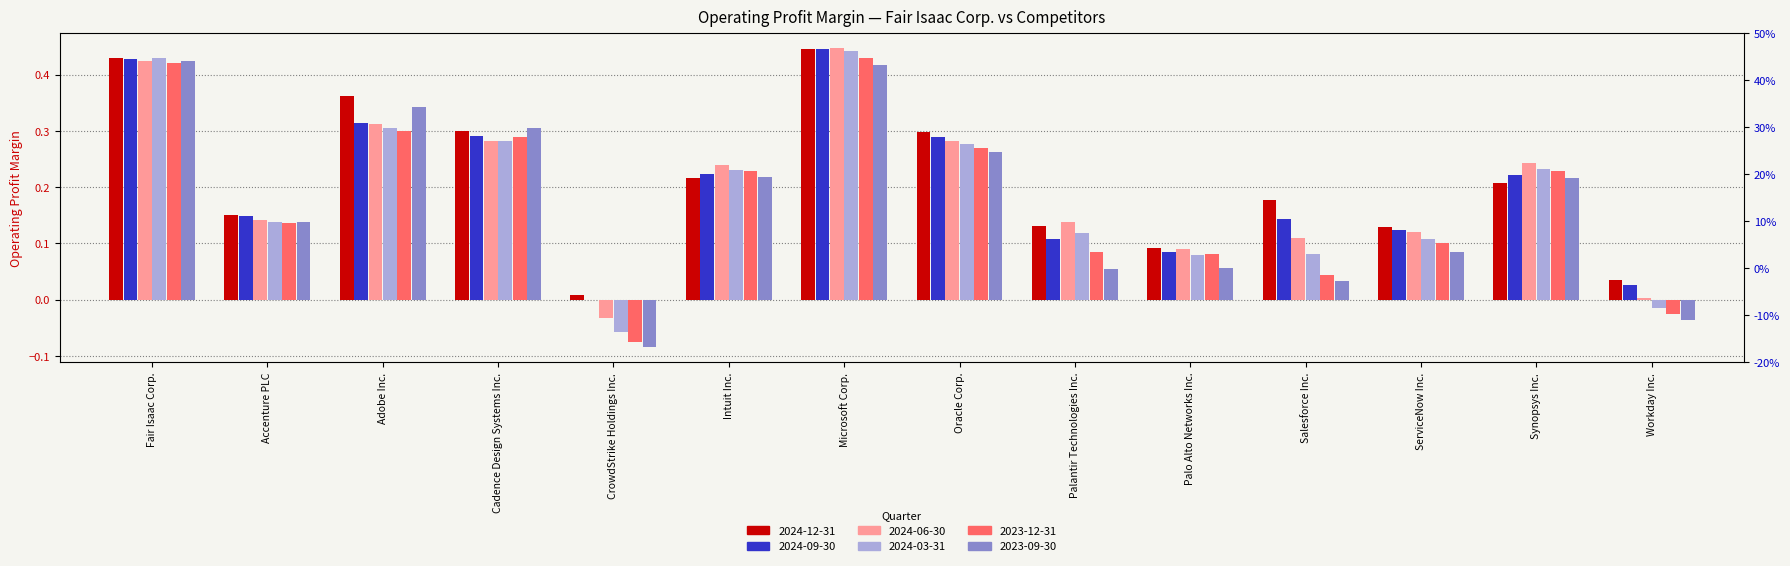

Are the bars grouped side by side (vs. stacked)?

Yes